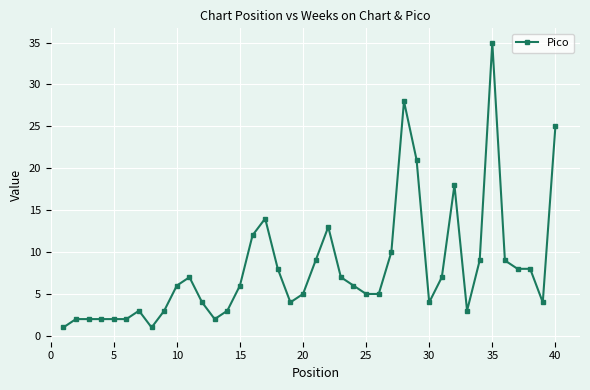

What is the difference between the second highest and minimum values?

27